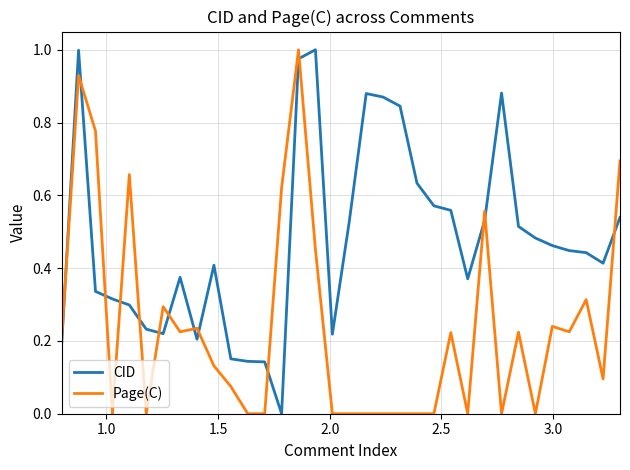

Rank the series by their average value, from highest to lowest.

CID, Page(C)